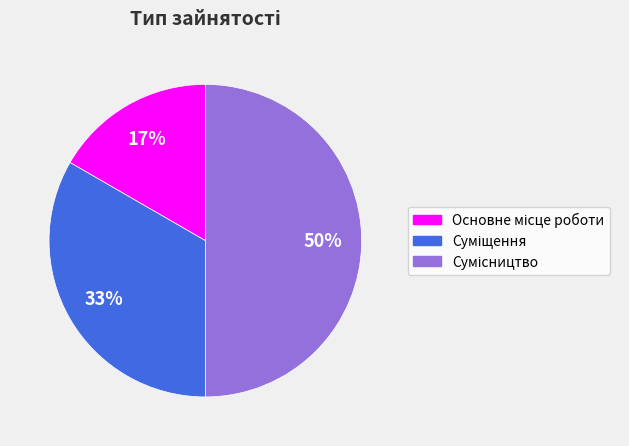

To the nearest percent, what is the difference between the largest and smallest slice percentages?

33%